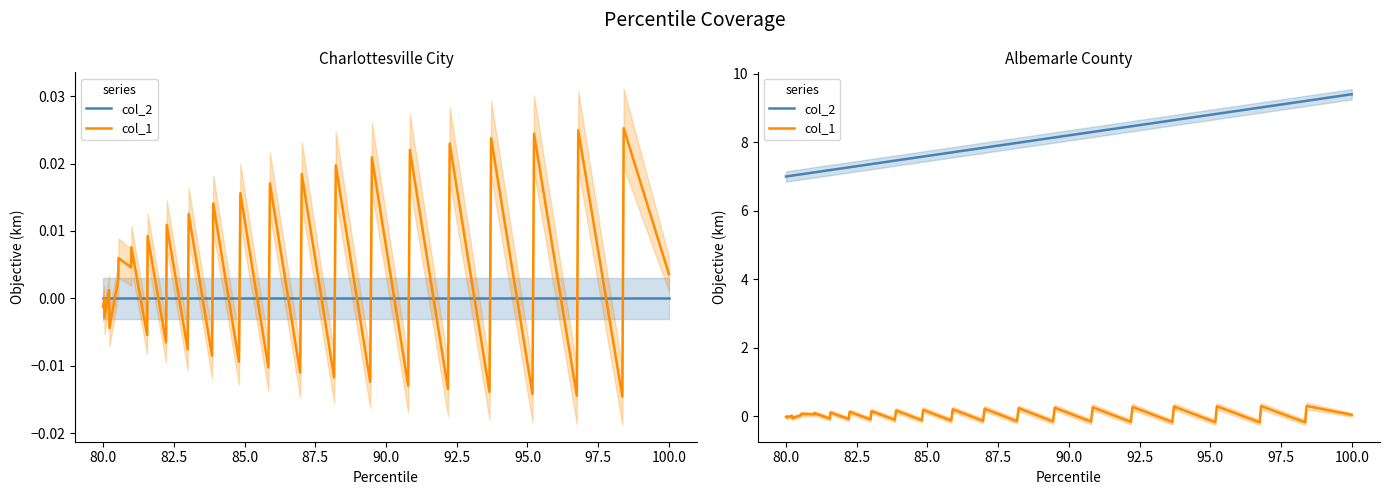

Which series has the widest spread of values?

col_2